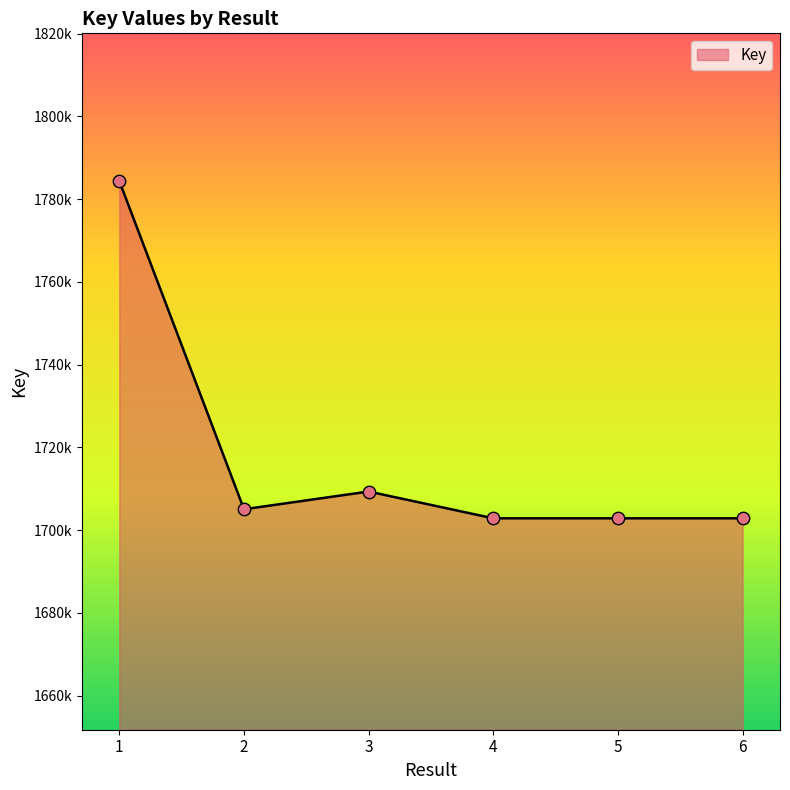

Approximately how many times larger is the value at 4 compared to 6?

1.0